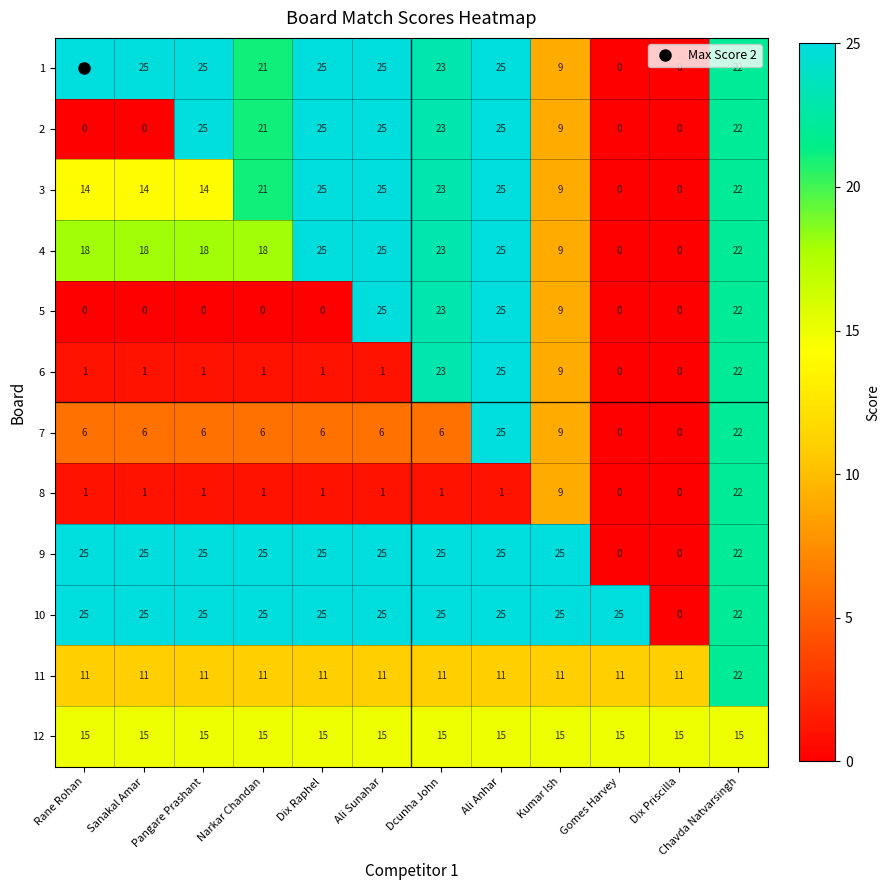

At how many categories does at least one series exceed 0?

12